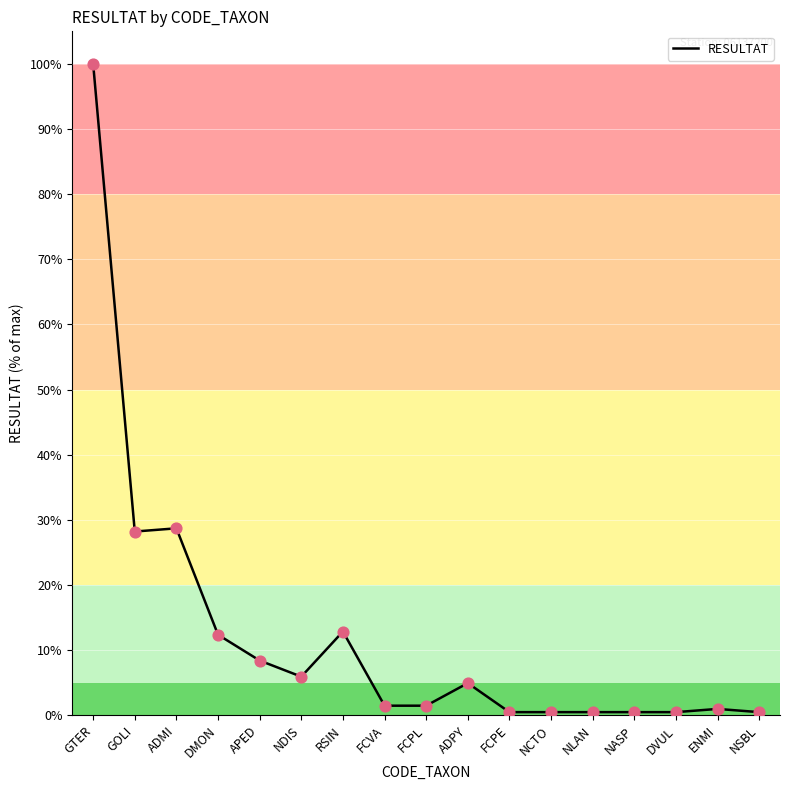

Which has a higher value, GOLI or APED?

GOLI